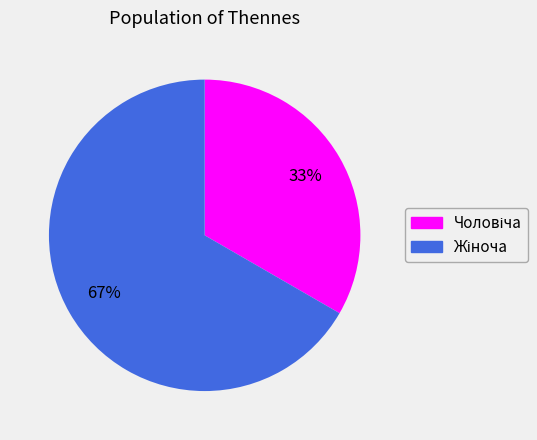

How many slices are in this pie chart?

2